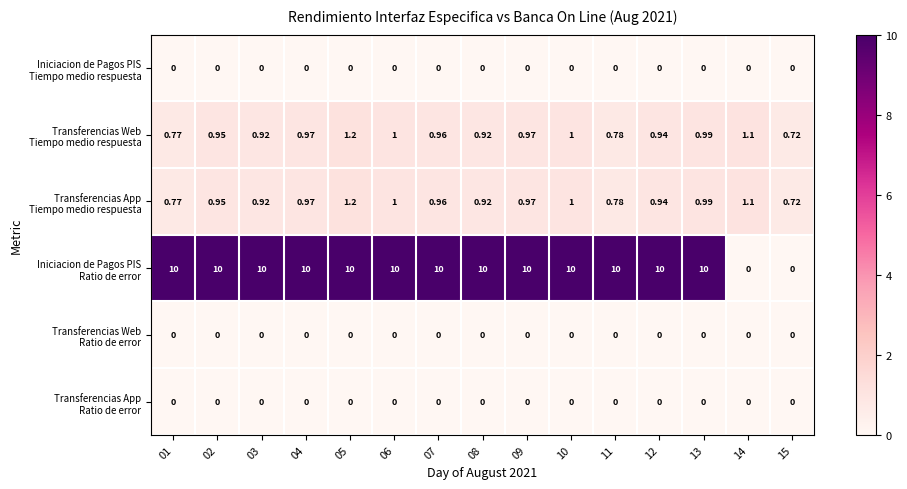

What is the total value across all series at 15?

1.4